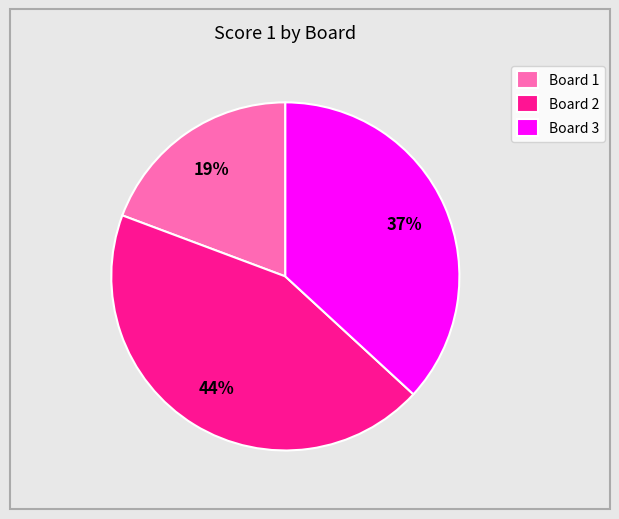

Combined, do Board 1 and Board 3 account for over 50%?

Yes